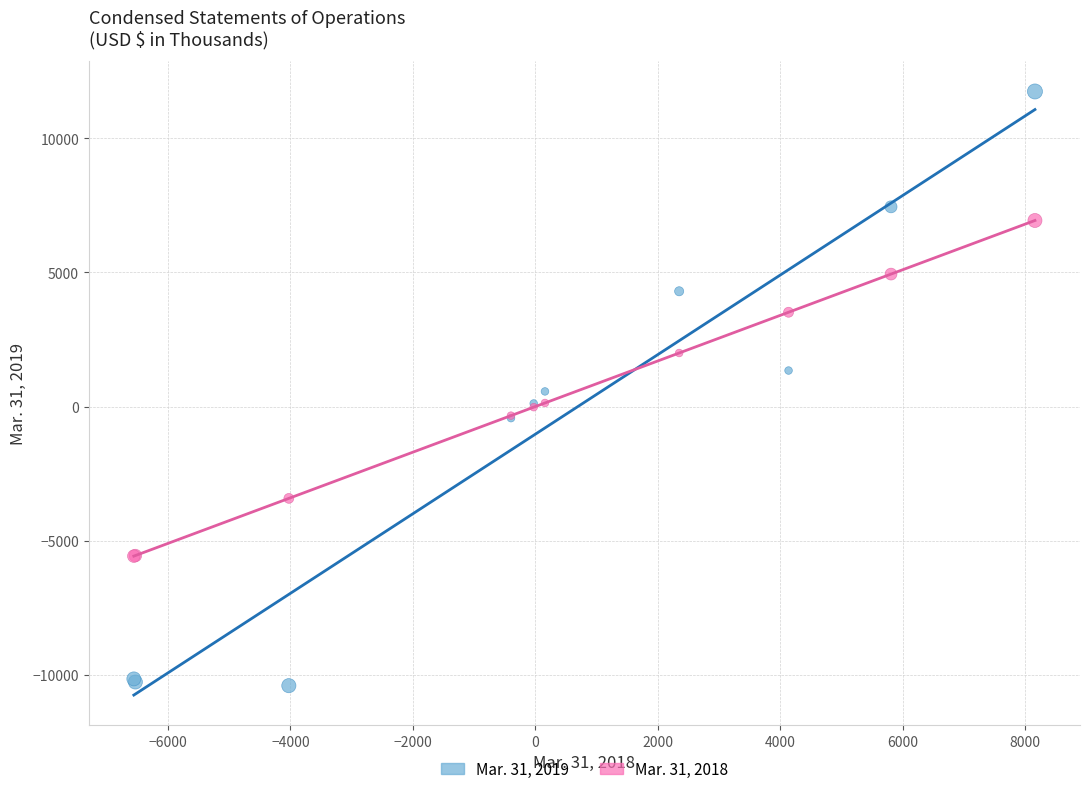

Which series contains the lowest Y value?

Mar. 31, 2019